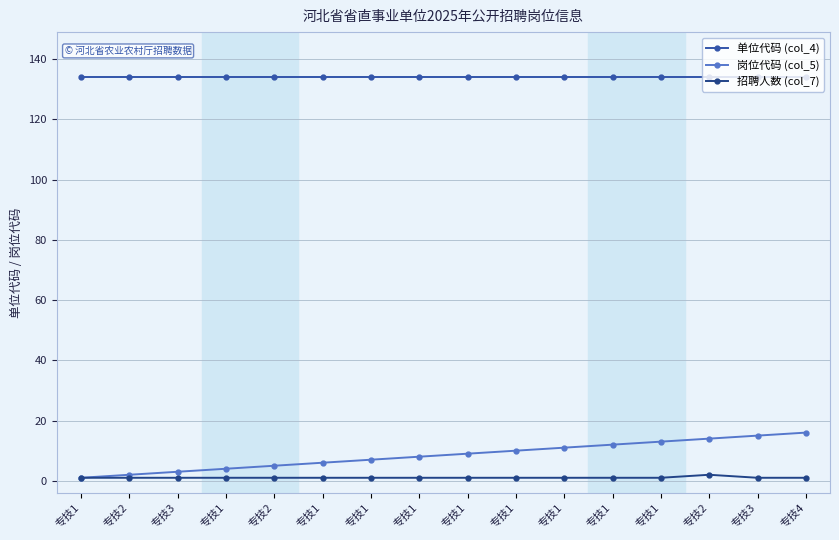

Which series has the largest range (max minus min)?

岗位代码 (col_5)